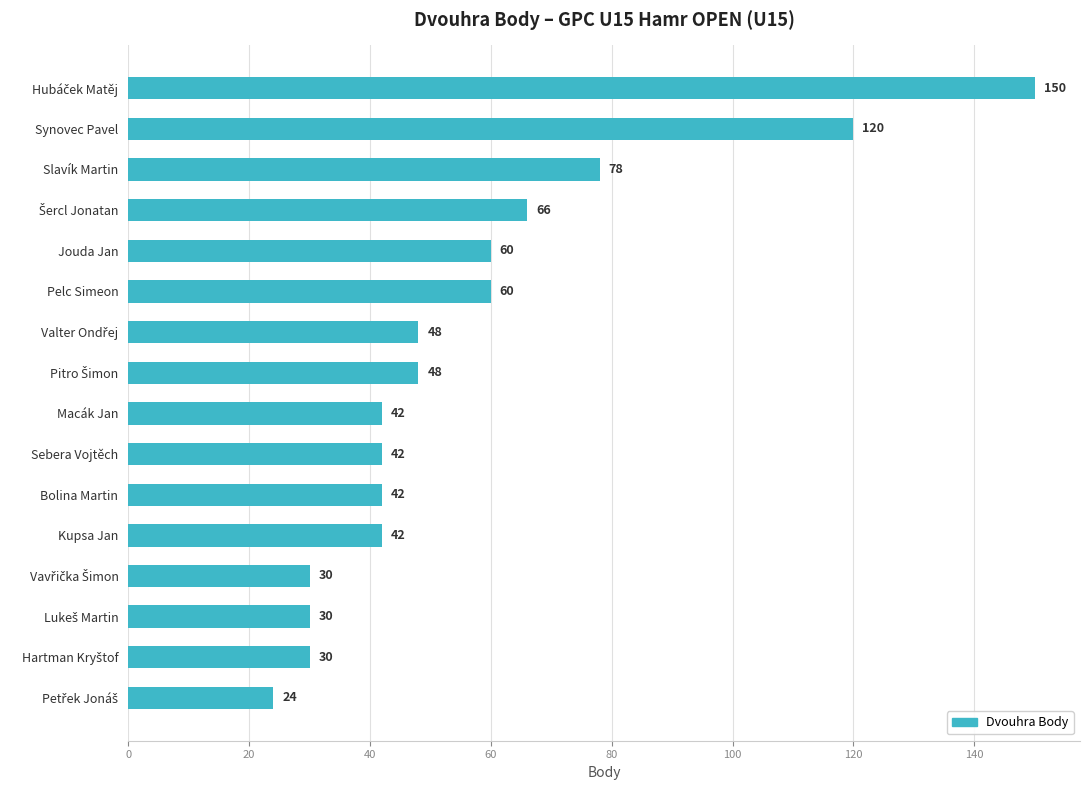

Approximately how many times larger is the value at Sebera Vojtěch compared to Slavík Martin?

0.5